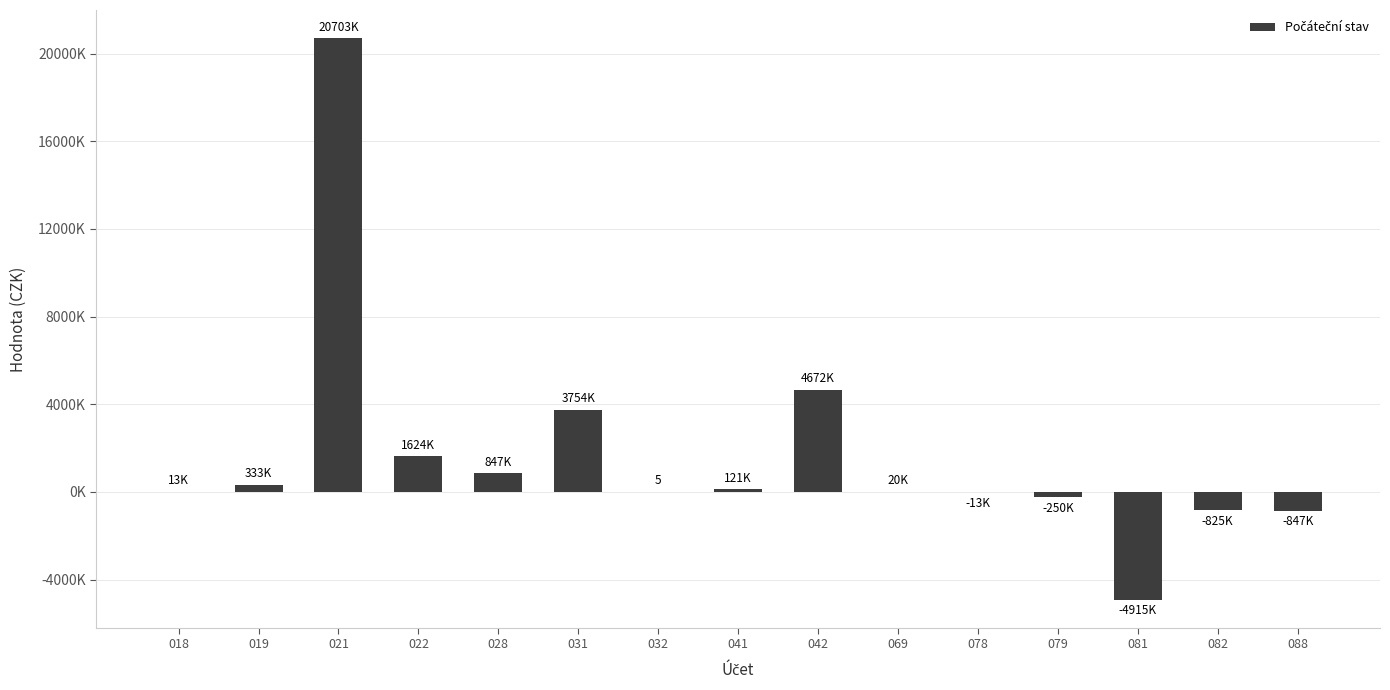

Does the chart contain any negative values?

Yes